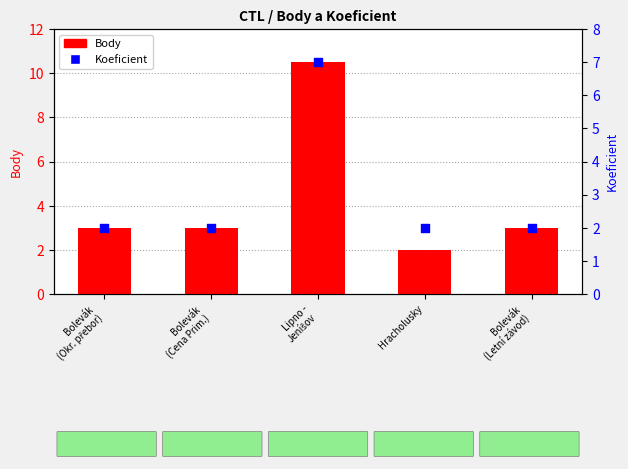

What is the total value across all series at Bolevák
(Letní závod)?

5.0